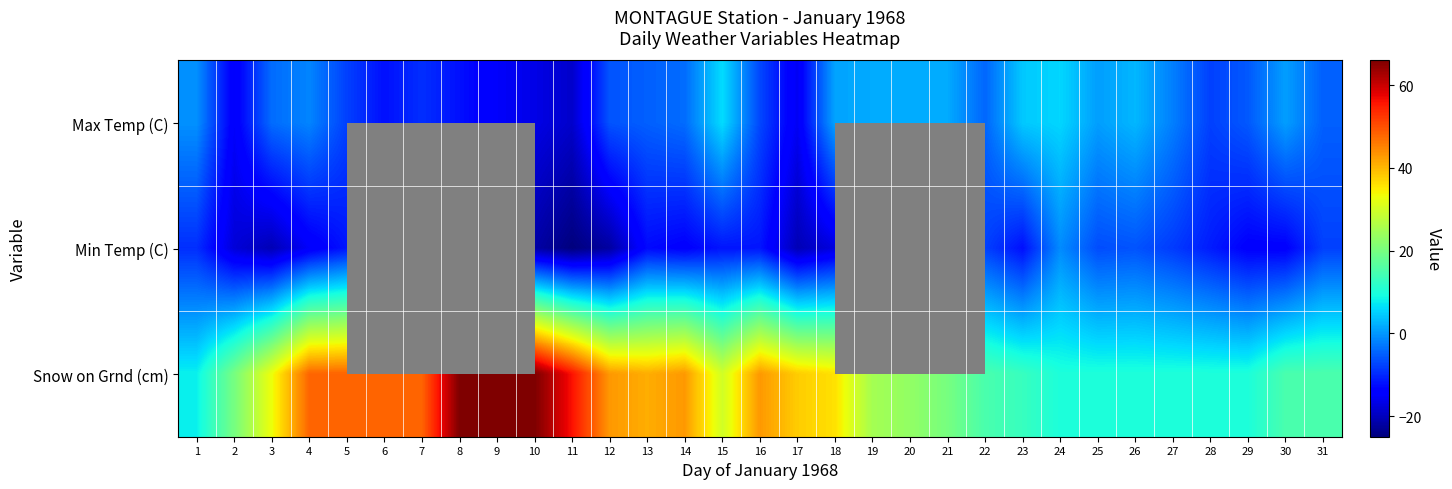

Which category has the lowest value in the Max Temp (C) series?

11